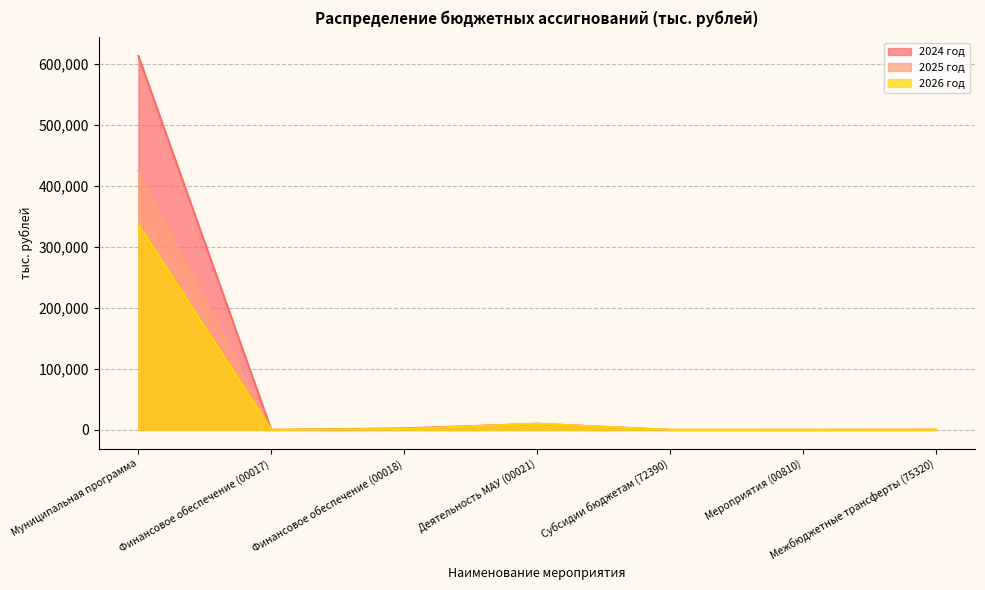

Rank the categories by 2025 год value from highest to lowest.

Муниципальная программа, Деятельность МАУ (00021), Финансовое обеспечение (00018), Межбюджетные трансферты (75320), Мероприятия (00810), Финансовое обеспечение (00017), Субсидии бюджетам (72390)